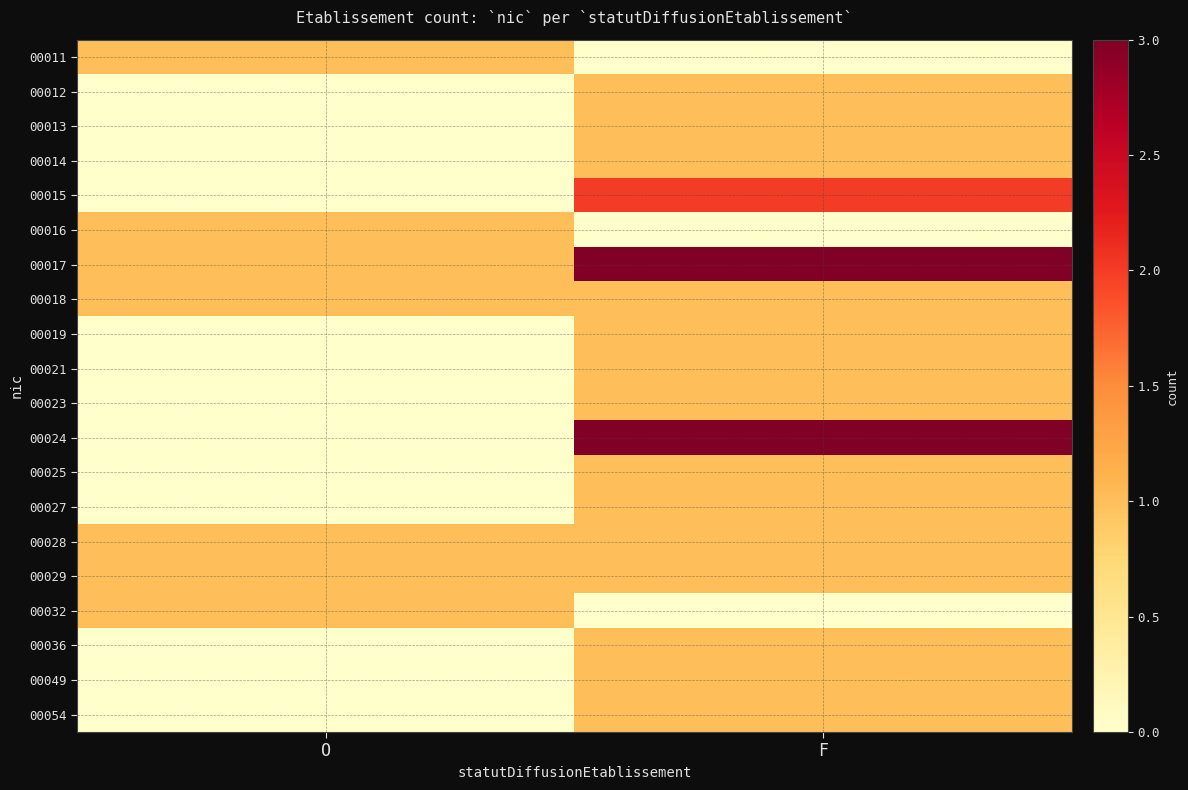

List the series in order of their peak value, lowest first.

00011, 00012, 00013, 00014, 00016, 00018, 00019, 00021, 00023, 00025, 00027, 00028, 00029, 00032, 00036, 00049, 00054, 00015, 00017, 00024